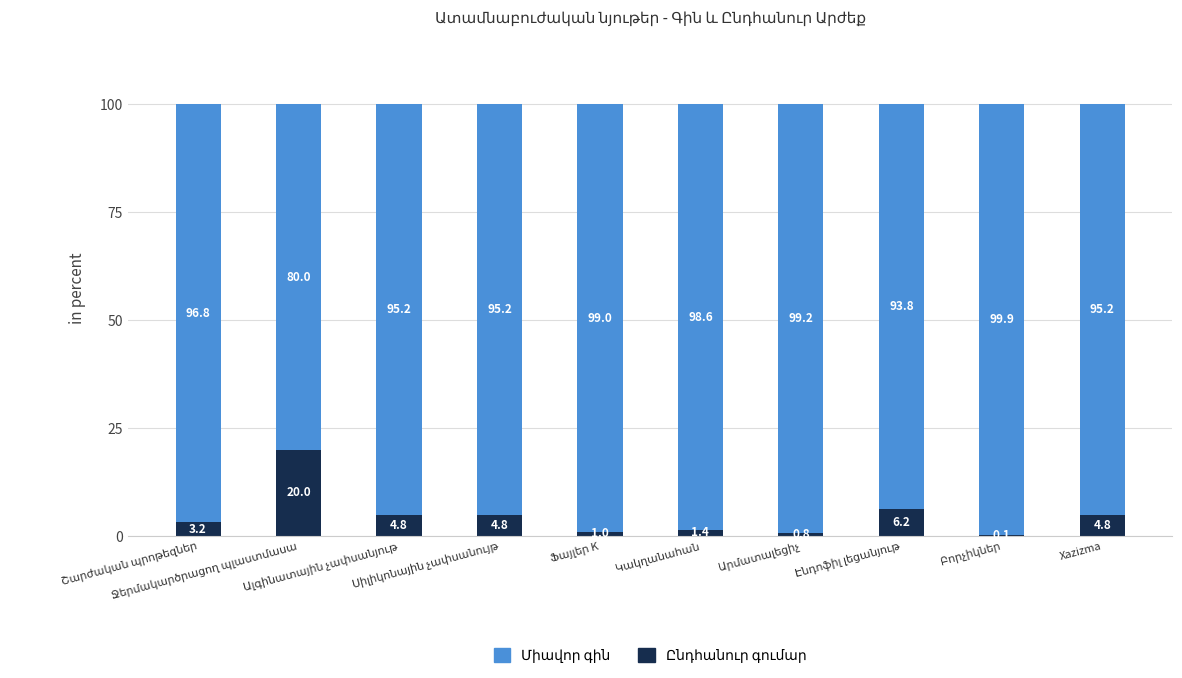

At how many categories does at least one series exceed 20?

10